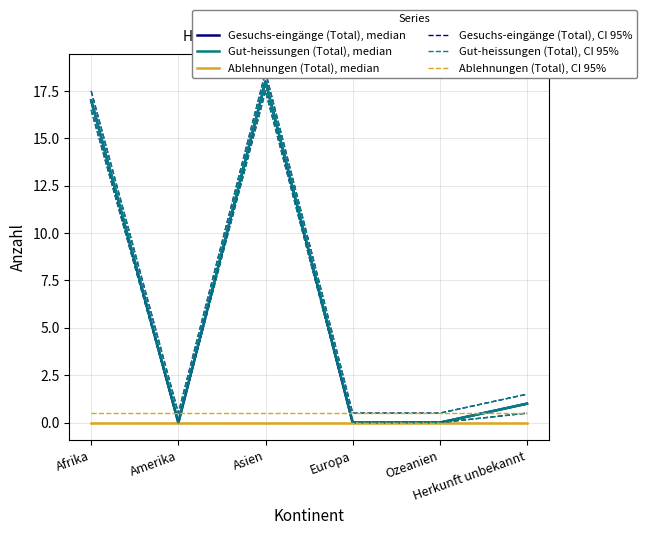

Reading left to right, transcribe all the data shown in this chart.

Gesuchs-eingänge (Total), median: 17.0	0.0	18.0	0.0	0.0	1.0
Gut-heissungen (Total), median: 17.0	0.0	18.0	0.0	0.0	1.0
Ablehnungen (Total), median: 0.0	0.0	0.0	0.0	0.0	0.0
Gesuchs-eingänge (Total), CI 95%: 17.5	0.5	18.5	0.5	0.5	1.5
Gut-heissungen (Total), CI 95%: 17.5	0.5	18.5	0.5	0.5	1.5
Ablehnungen (Total), CI 95%: 0.5	0.5	0.5	0.5	0.5	0.5